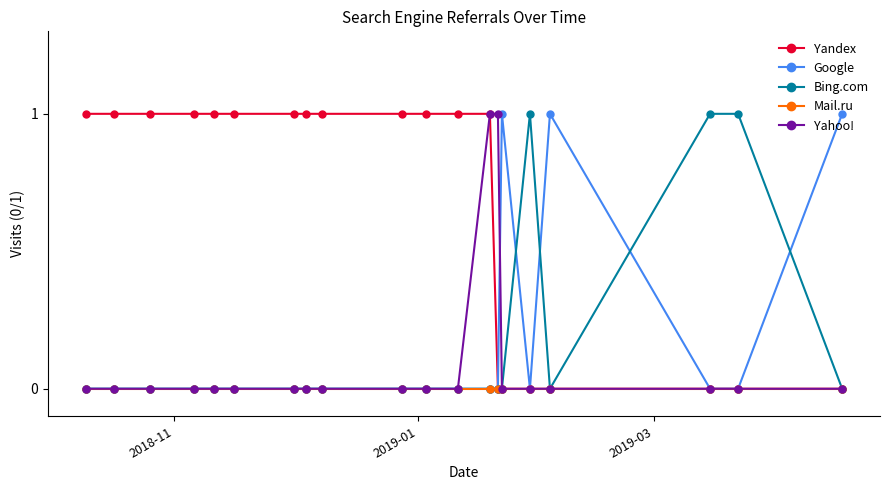

Which series has the largest total across all categories?

Yandex